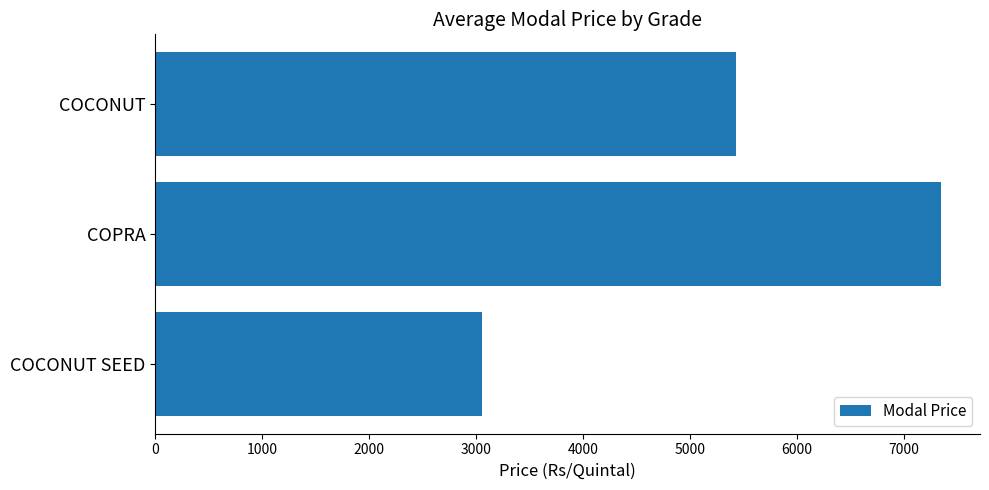

The value at COCONUT is 5433.3. True or false?

True